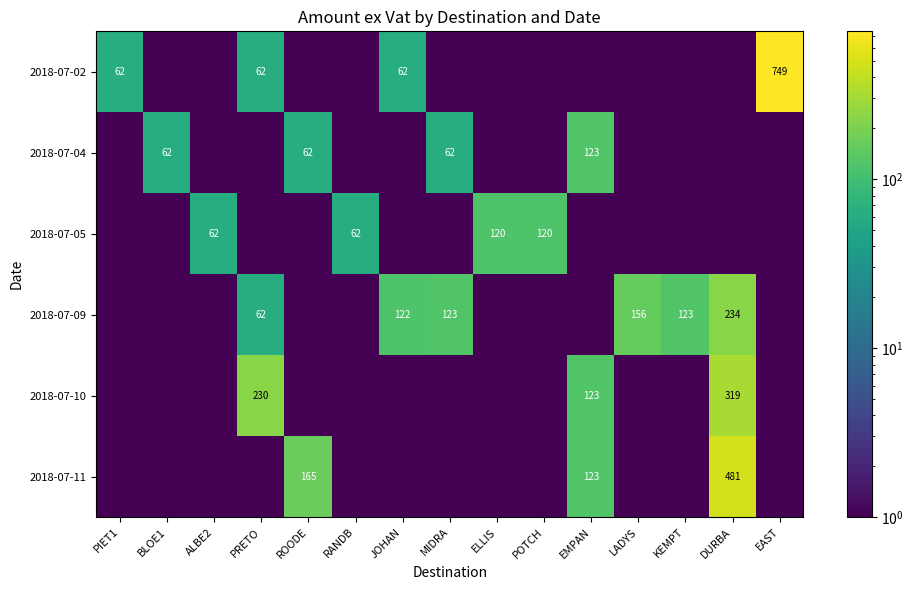

The 2018-07-02 series shows 97.3 at PRETO. True or false?

False